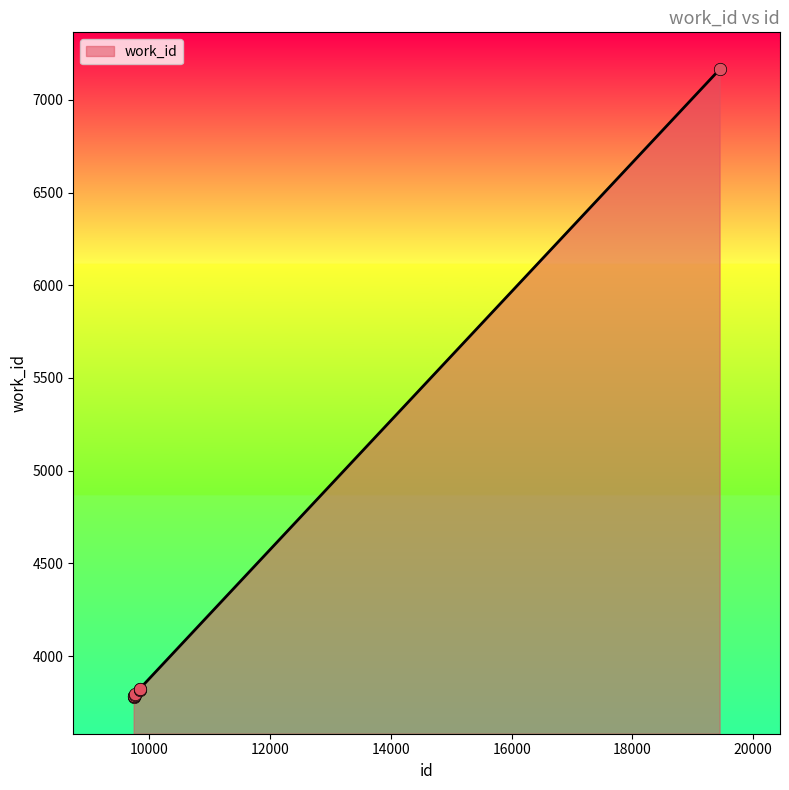

What is the difference between the maximum and minimum values?

3383